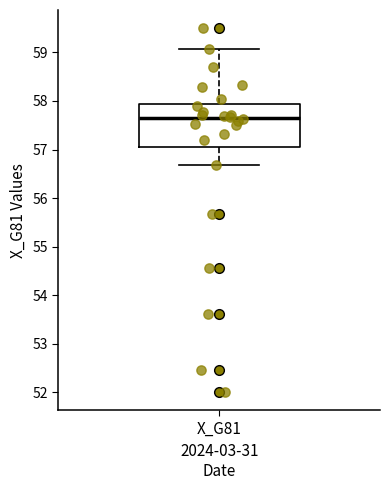

Transcribe this box plot: give where the median line is, the range the box spans, and where the two whiskers end, as read against the y-axis. The values are not printed on the chart, so give them approximately, as read against the axis.

median 57.6, box 57.1 to 57.9, whiskers 56.7 to 59.1